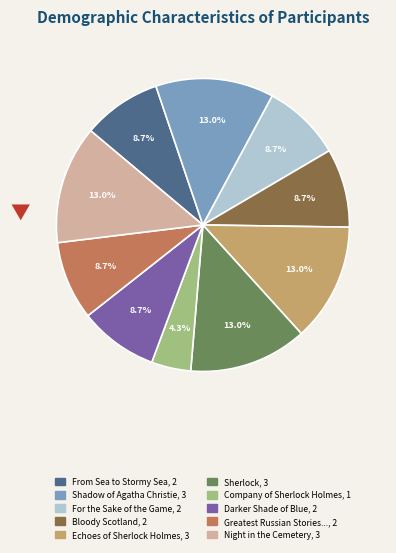

Is there any slice that represents more than half of the pie?

No